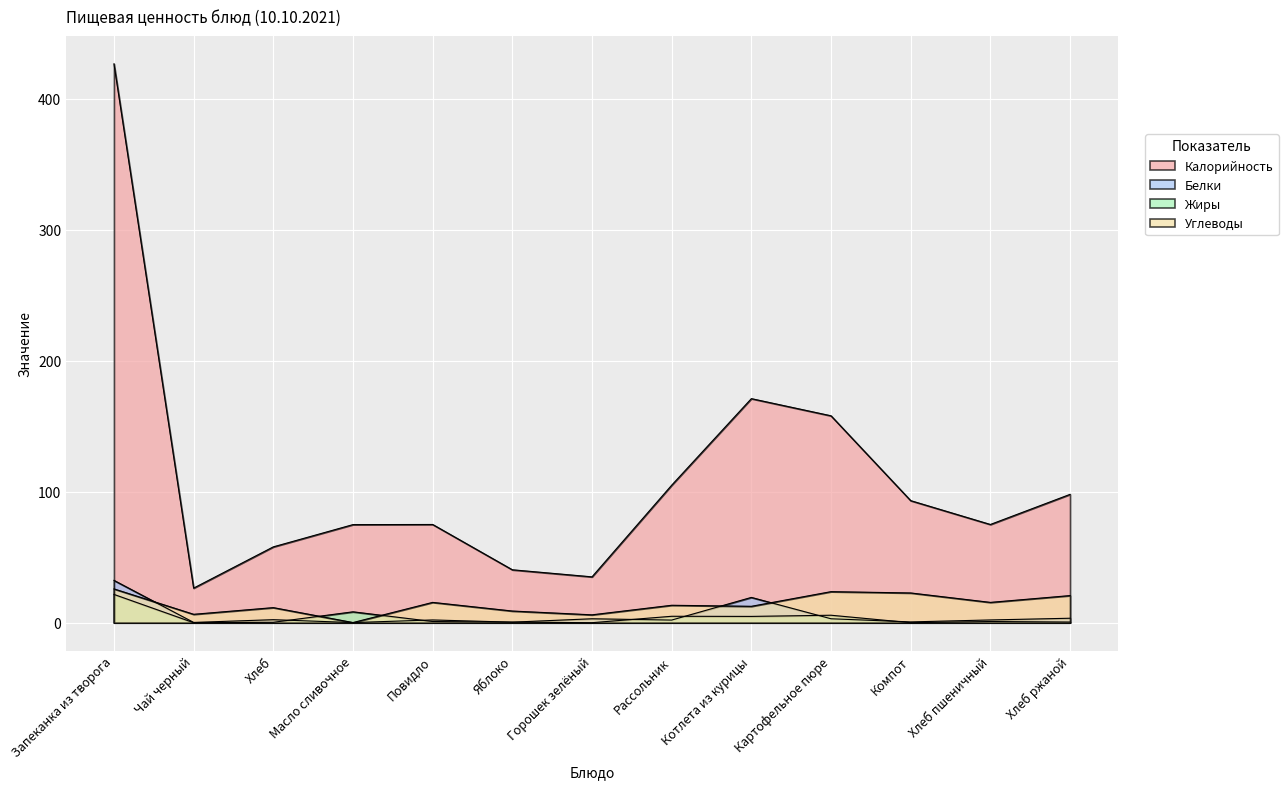

What is the spread (max minus min) of values at Горошек зелёный?

35.0